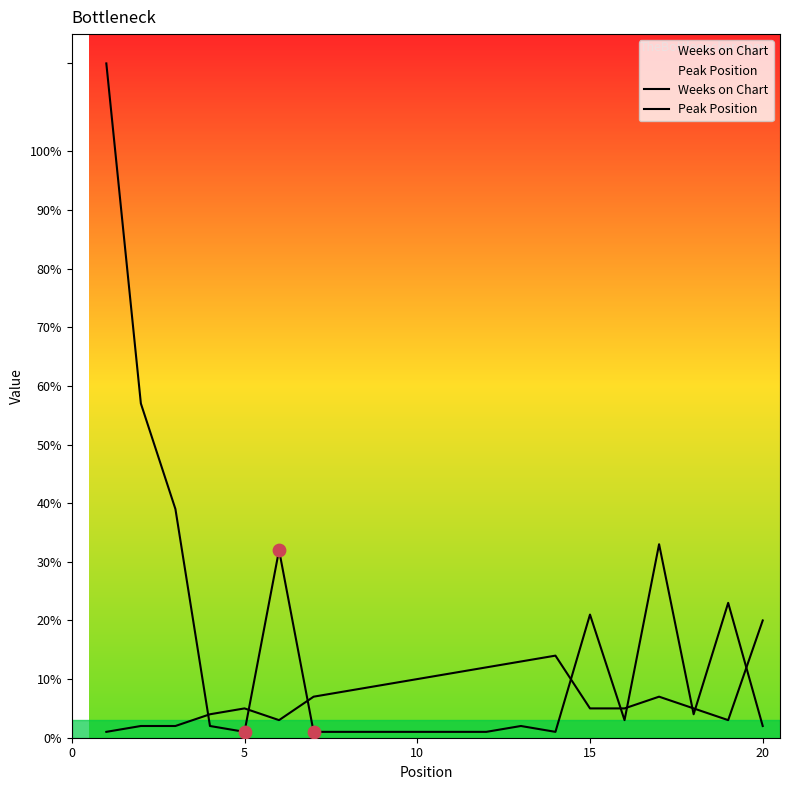

Which series has the largest Y range (max minus min)?

Weeks on Chart